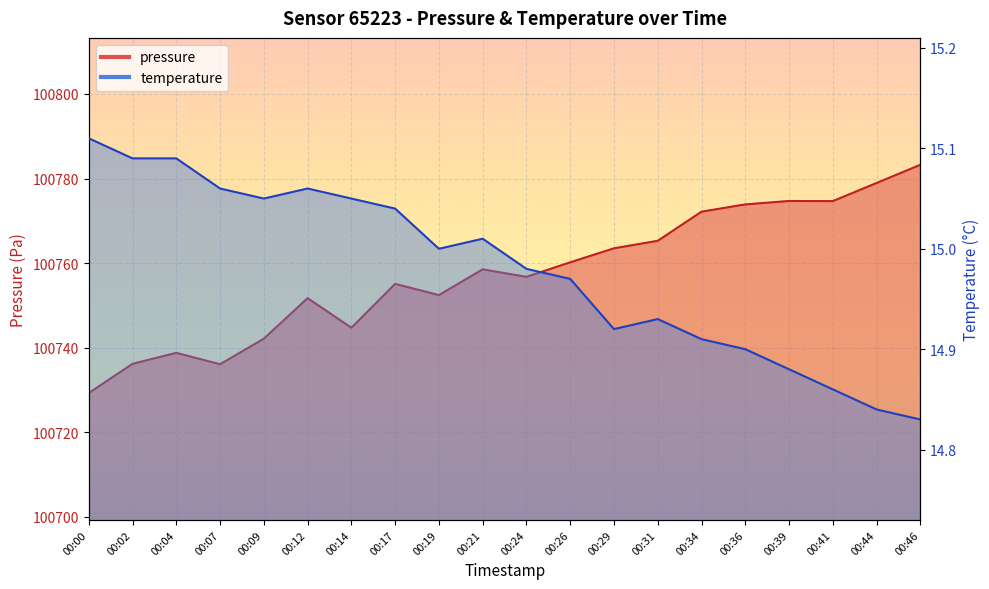

Reading right to left, transcribe all the data shown in this chart.

pressure: 00:46=100783.2	00:44=100778.9	00:41=100774.7	00:39=100774.7	00:36=100773.9	00:34=100772.2	00:31=100765.3	00:29=100763.5	00:26=100760.2	00:24=100756.8	00:21=100758.5	00:19=100752.4	00:17=100755.1	00:14=100744.7	00:12=100751.7	00:09=100742.1	00:07=100736.1	00:04=100738.8	00:02=100736.2	00:00=100729.3
temperature: 00:46=14.8	00:44=14.8	00:41=14.9	00:39=14.9	00:36=14.9	00:34=14.9	00:31=14.9	00:29=14.9	00:26=15.0	00:24=15.0	00:21=15.0	00:19=15.0	00:17=15.0	00:14=15.1	00:12=15.1	00:09=15.1	00:07=15.1	00:04=15.1	00:02=15.1	00:00=15.1